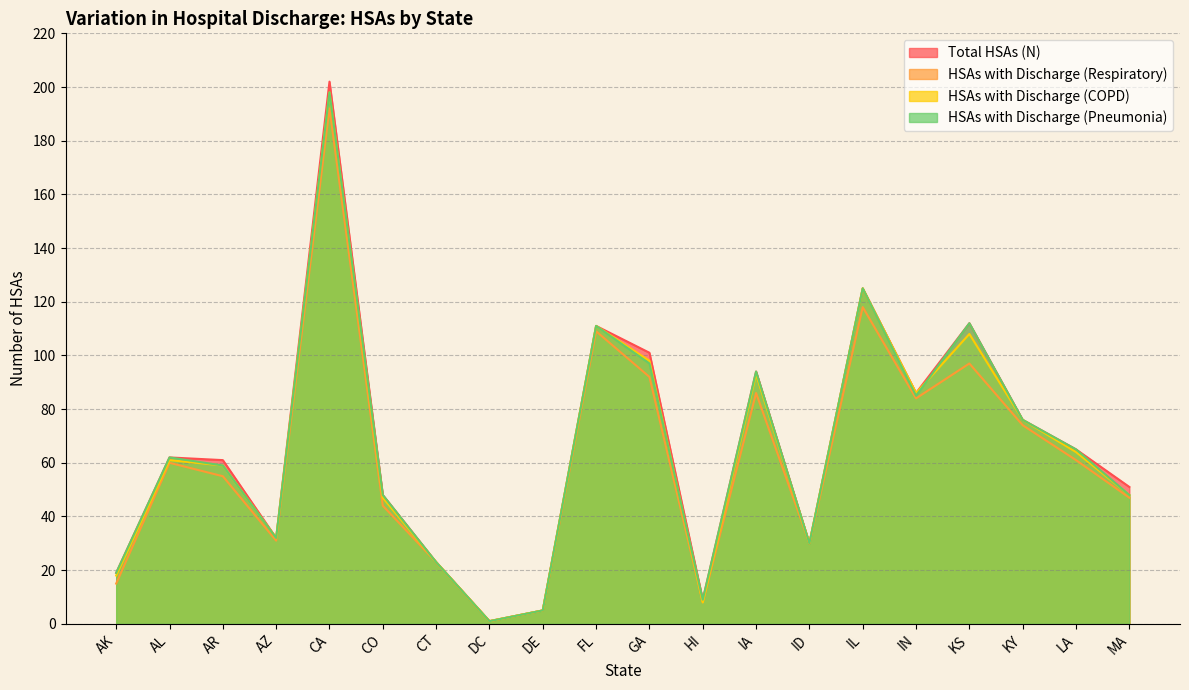

True or false: HSAs with Discharge (Pneumonia) and HSAs with Discharge (Respiratory) cross at least once.

False